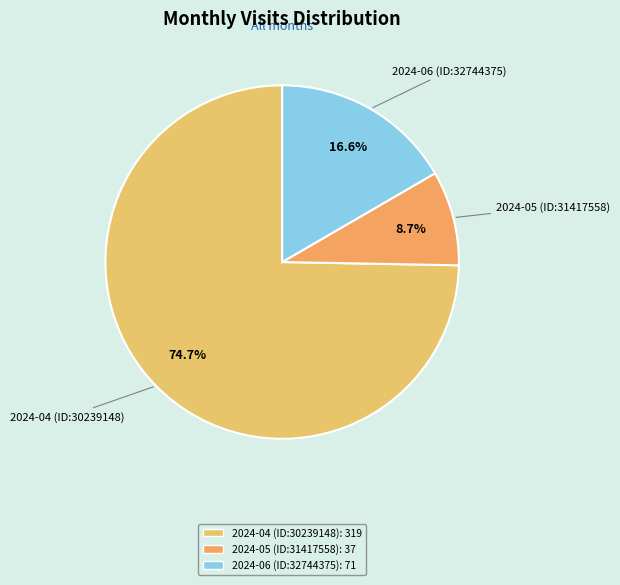

To the nearest percent, what portion does 2024-05 (ID:31417558) represent?

9%